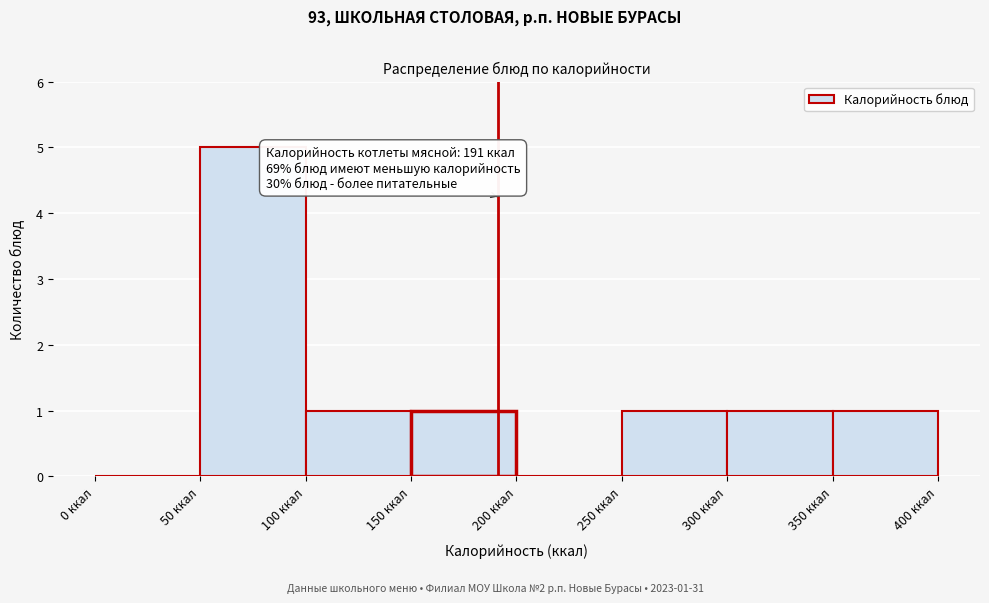

Over which range of the x-axis is the bar tallest?

50 to 100